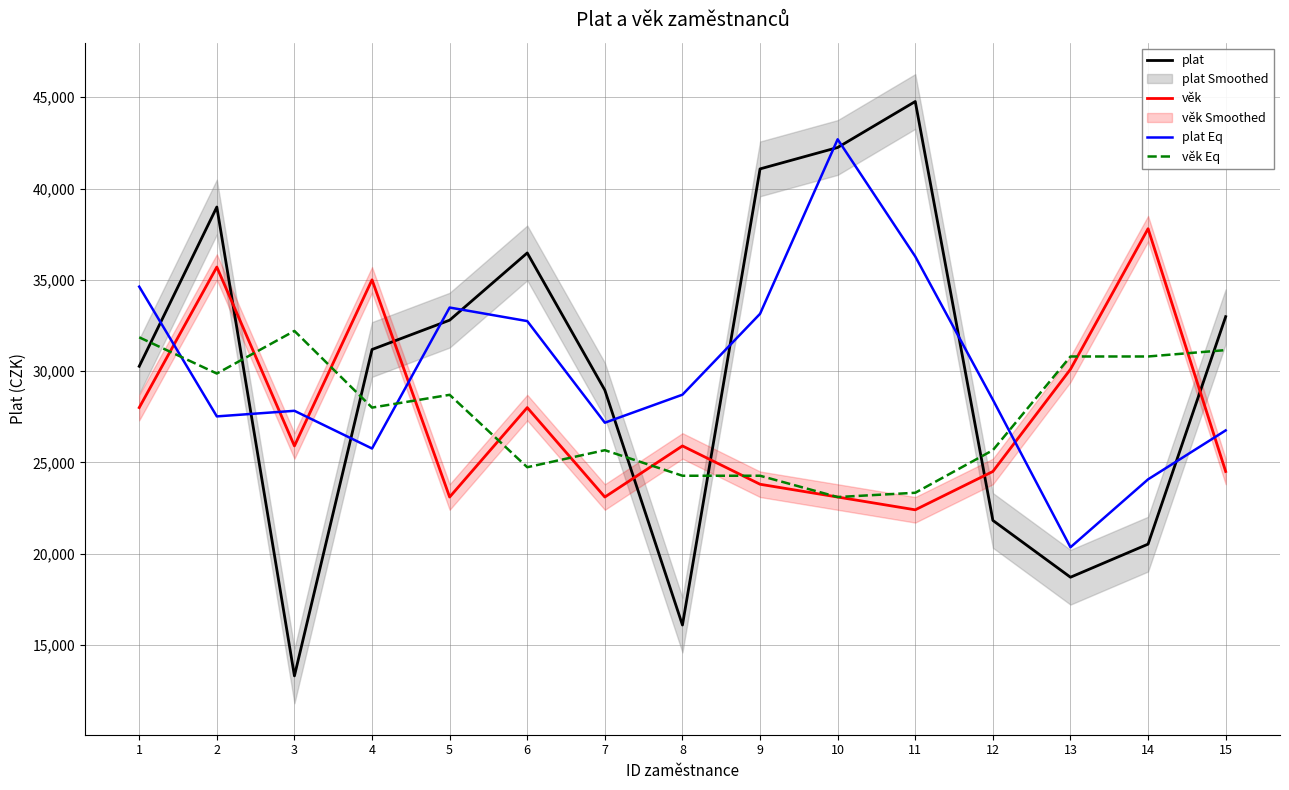

Reading right to left, what are all the values shown in this chart?

plat: 32981.0	20520.0	18707.0	21819.0	44769.0	42249.0	41077.0	16088.0	28956.0	36472.0	32790.0	31183.0	13302.0	38988.0	30263.0
věk: 24500.0	37800.0	30100.0	24500.0	22400.0	23100.0	23800.0	25900.0	23100.0	28000.0	23100.0	35000.0	25900.0	35700.0	28000.0
plat Eq: 26750.5	24069.3	20348.7	28431.7	36279.0	42698.3	33138.0	28707.0	27172.0	32739.3	33481.7	25758.3	27824.3	27517.7	34625.5
věk Eq: 31150.0	30800.0	30800.0	25666.7	23333.3	23100.0	24266.7	24266.7	25666.7	24733.3	28700.0	28000.0	32200.0	29866.7	31850.0